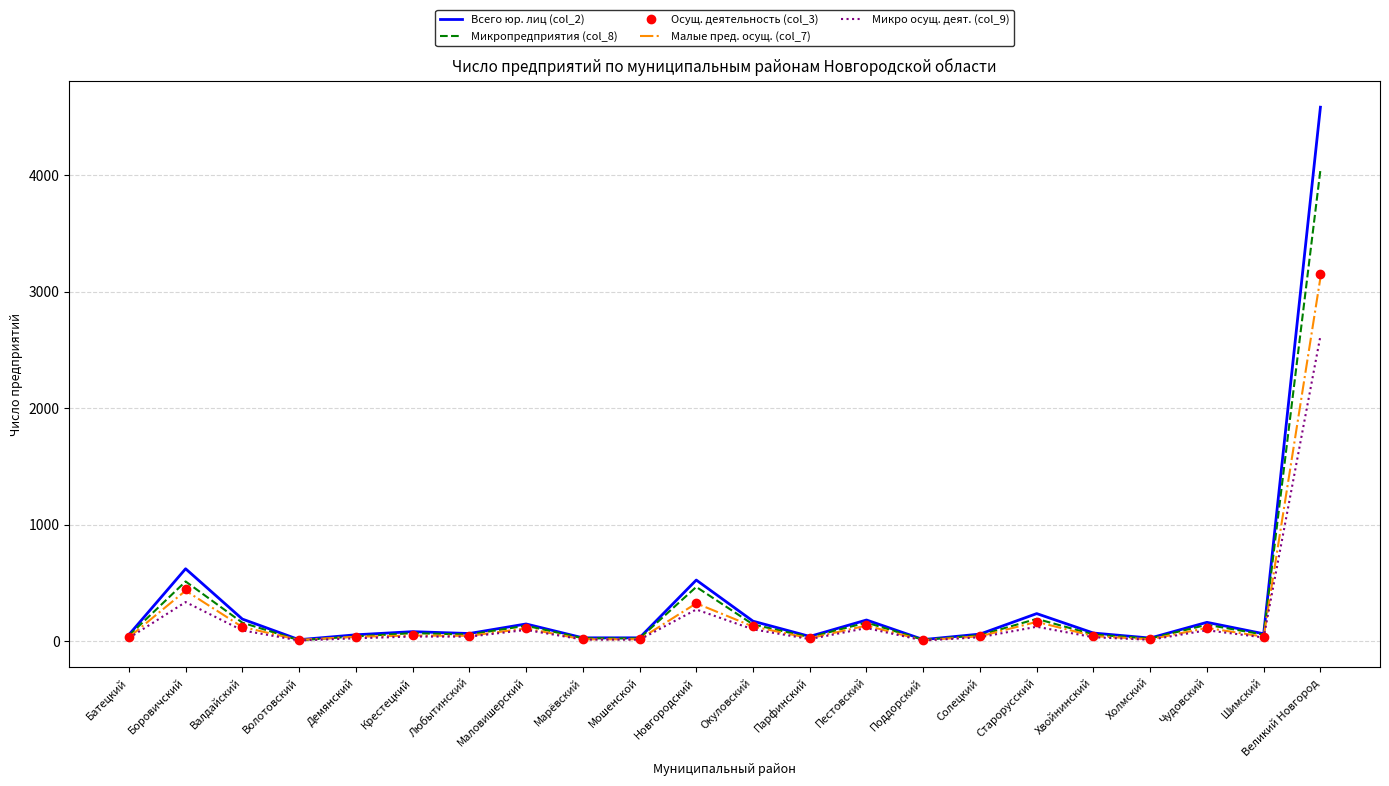

How many series are shown in this chart?

5